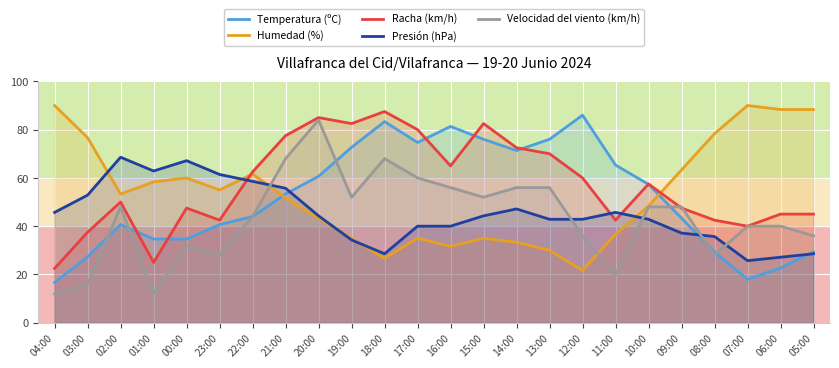

Which series has the largest range (max minus min)?

Velocidad del viento (km/h)